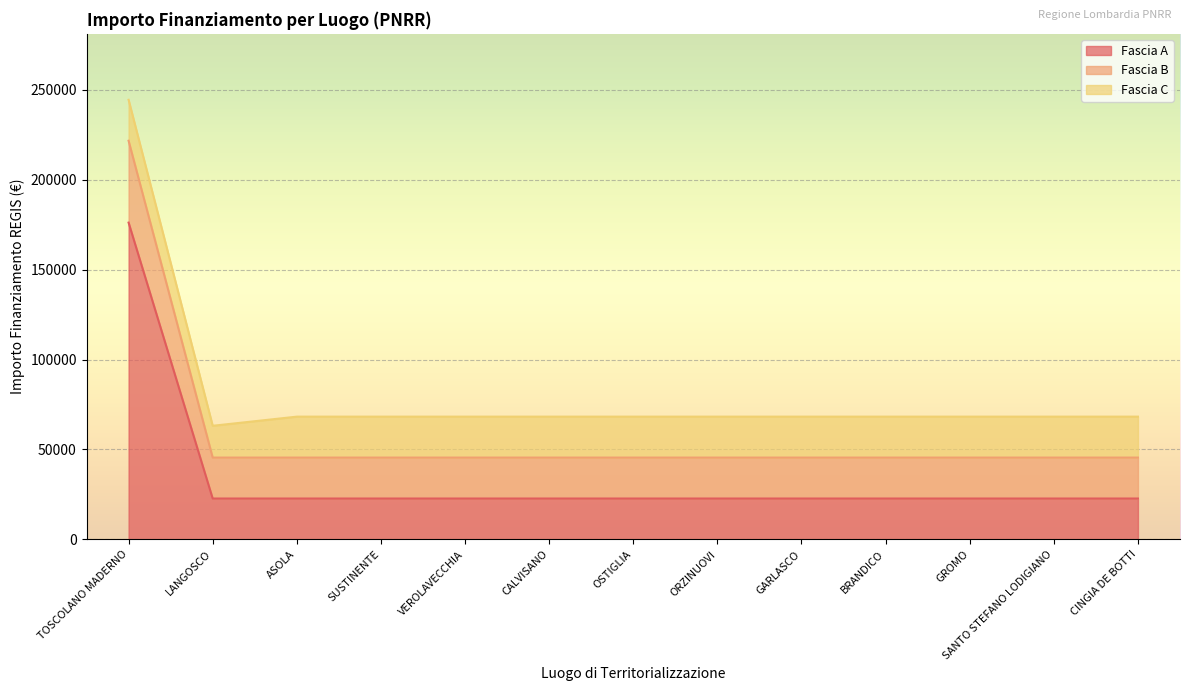

The value of Fascia B at LANGOSCO is 62691.0. True or false?

False